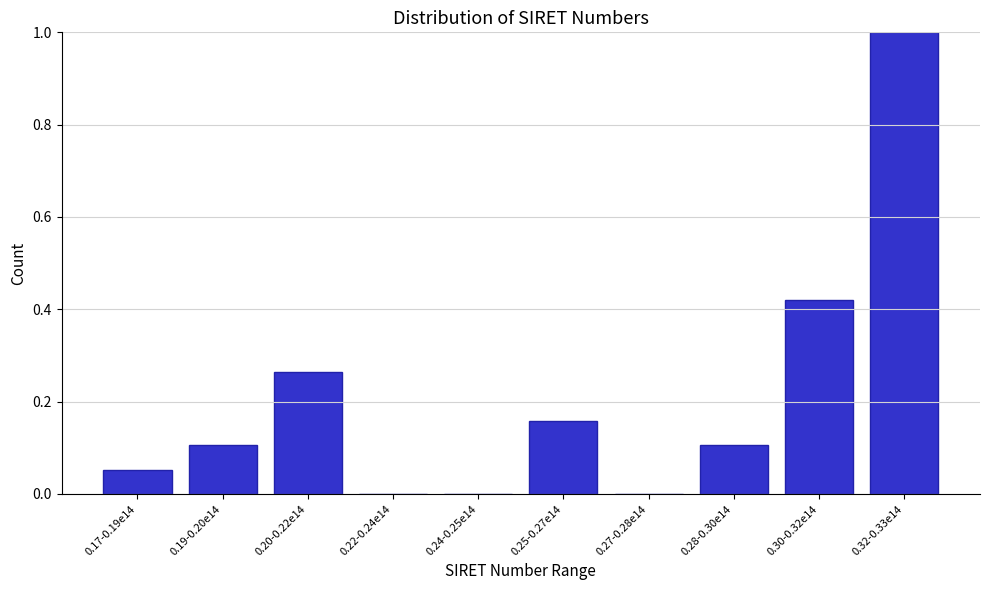

What is the sum of all values?

2.1